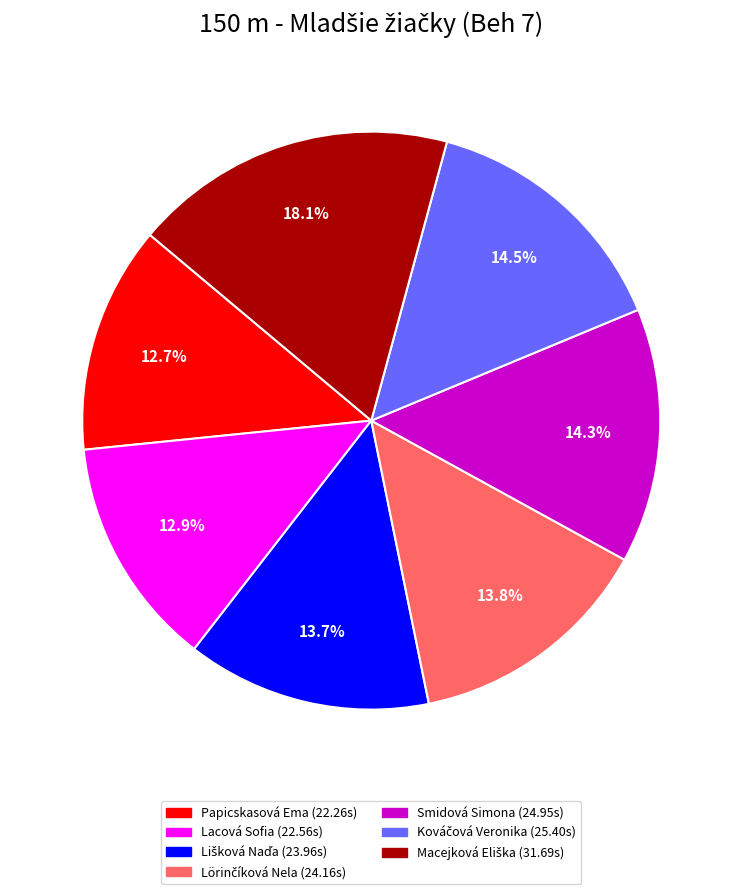

Is Papicskasová Ema the majority of the pie?

No